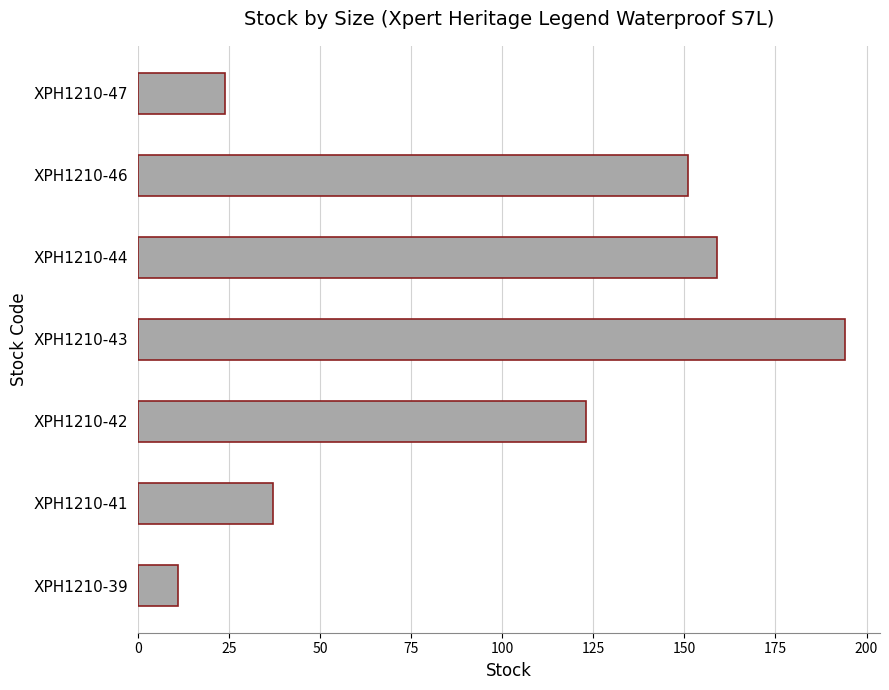

Reading bottom to top, transcribe all the data shown in this chart.

XPH1210-39=11	XPH1210-41=37	XPH1210-42=123	XPH1210-43=194	XPH1210-44=159	XPH1210-46=151	XPH1210-47=24